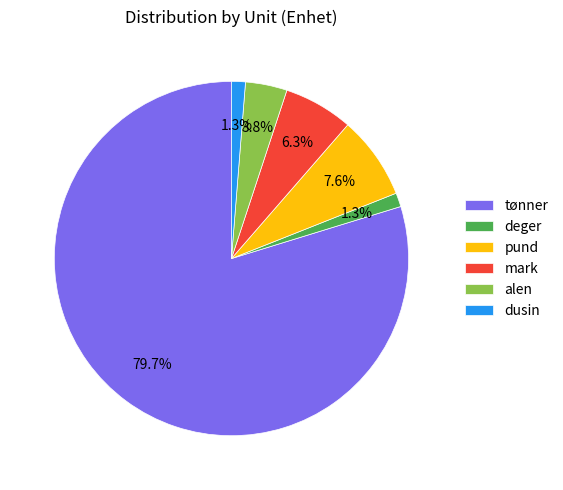

Which slice is the largest?

tønner